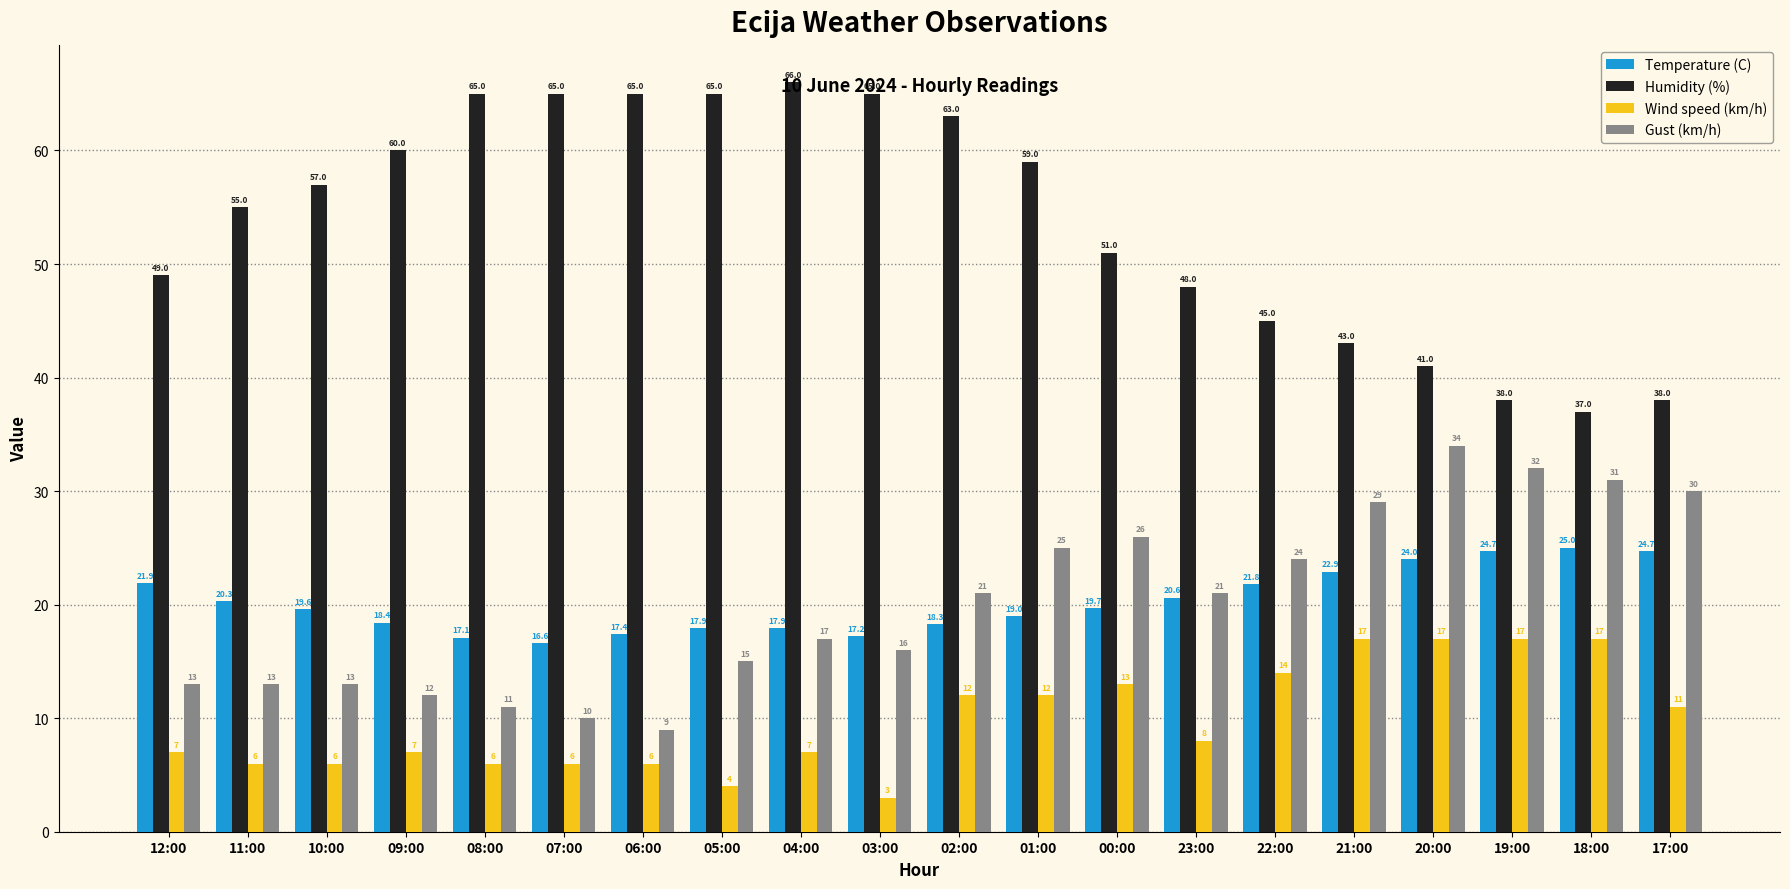

Which series has the widest spread of values?

Humidity (%)